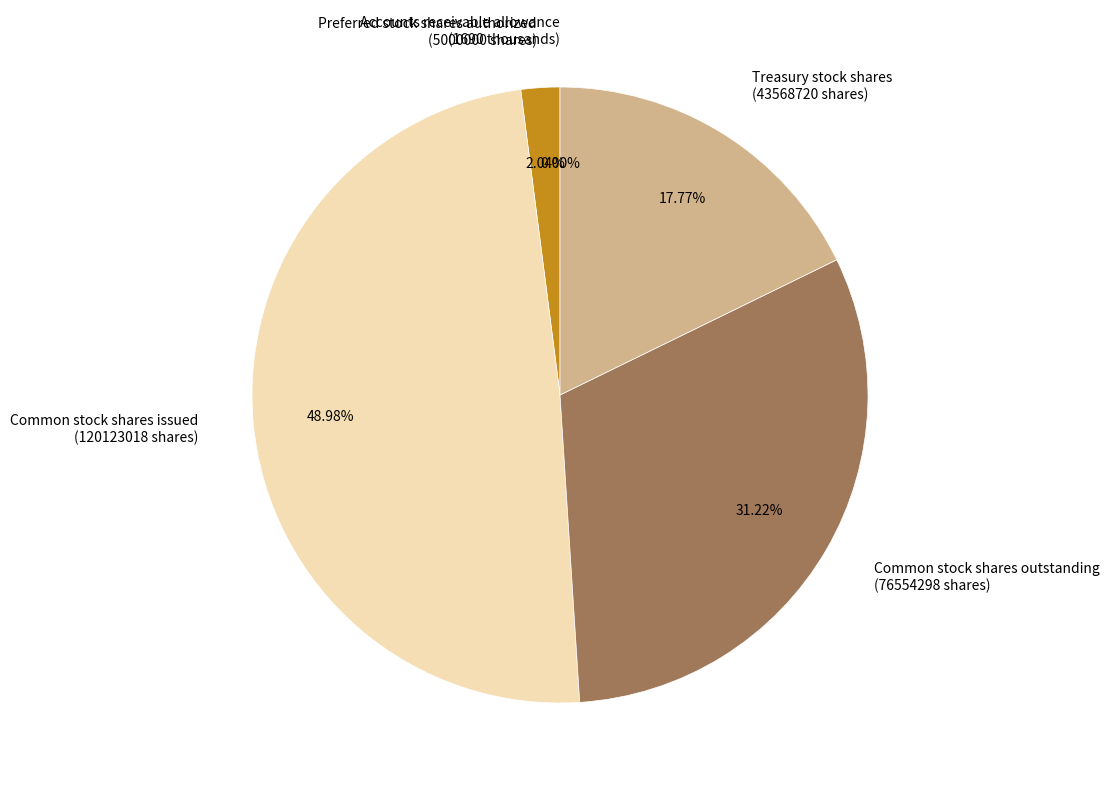

To the nearest percent, what is the average slice percentage?

20%